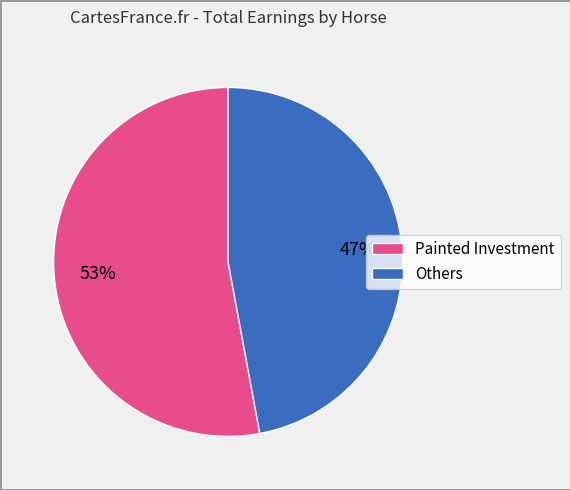

To the nearest percent, what is the difference between the largest and smallest slice percentages?

6%